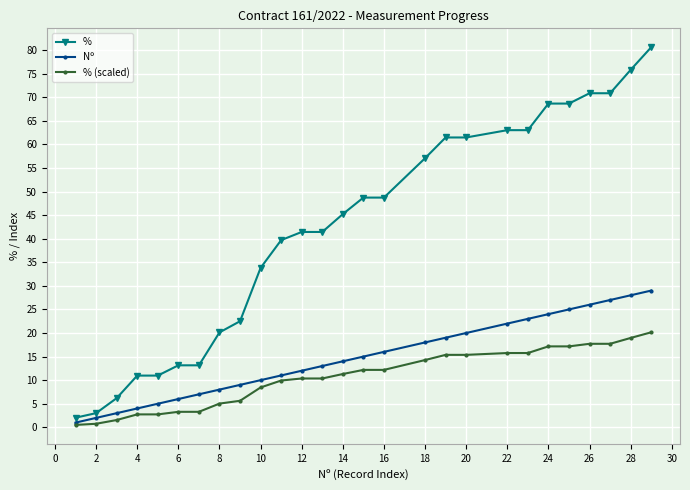

What is the highest value of the % (scaled) series?

20.2